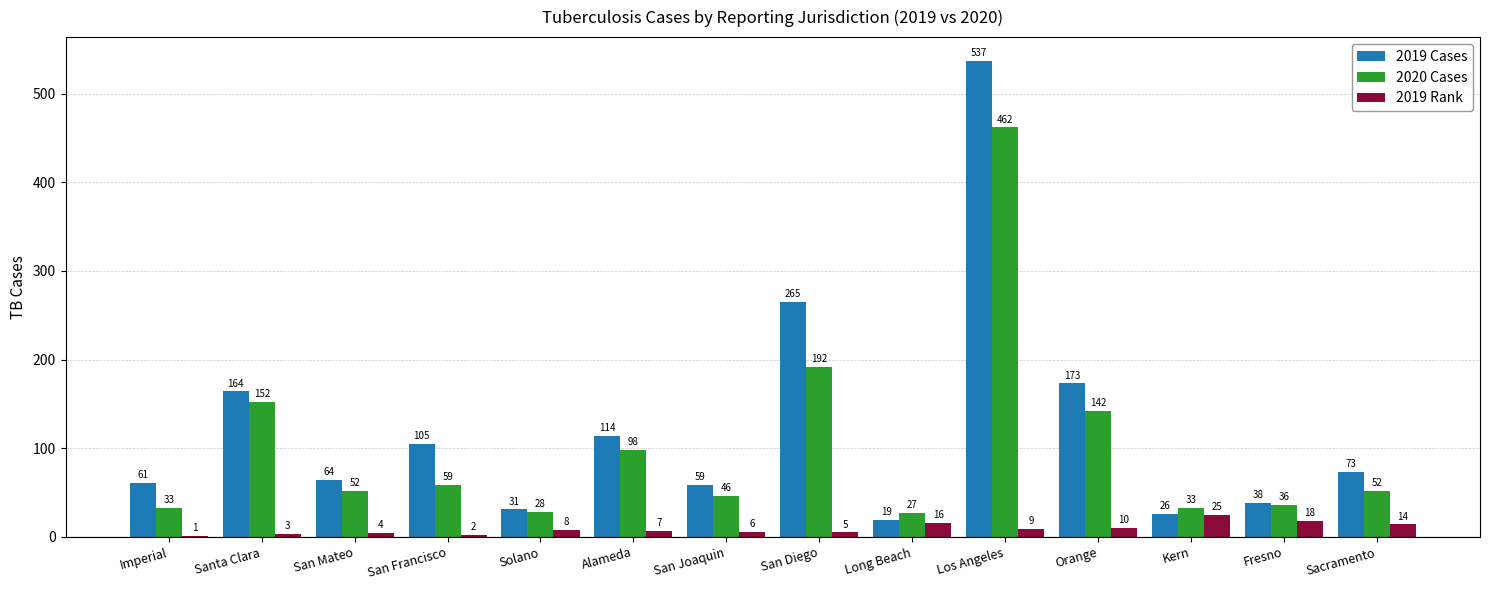

What is the total value across all series at San Joaquin?

111